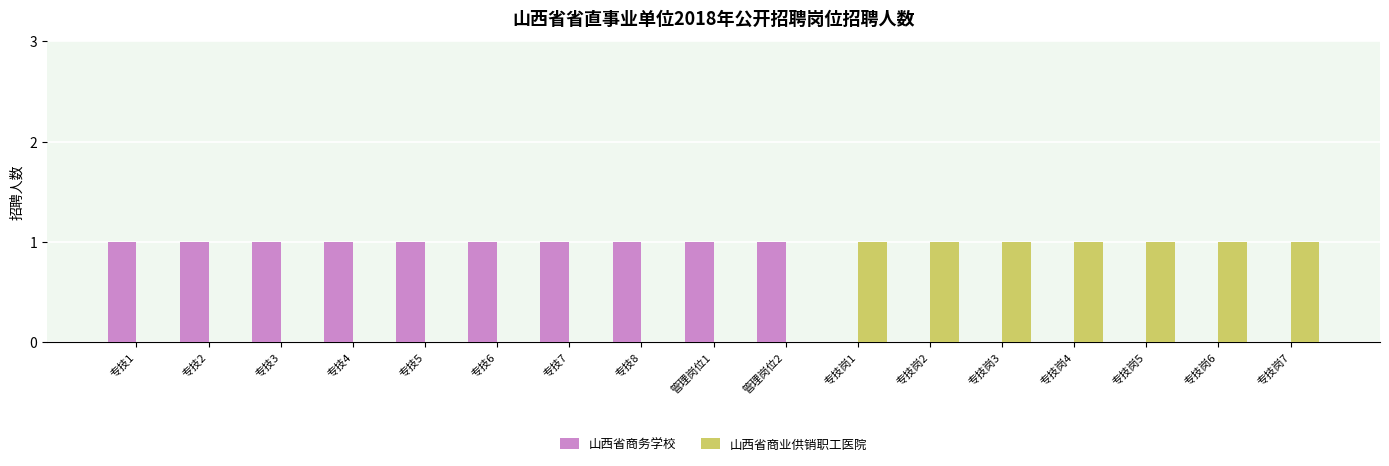

Reading right to left, what are all the values shown in this chart?

山西省商务学校: 0	0	0	0	0	0	0	1	1	1	1	1	1	1	1	1	1
山西省商业供销职工医院: 1	1	1	1	1	1	1	0	0	0	0	0	0	0	0	0	0